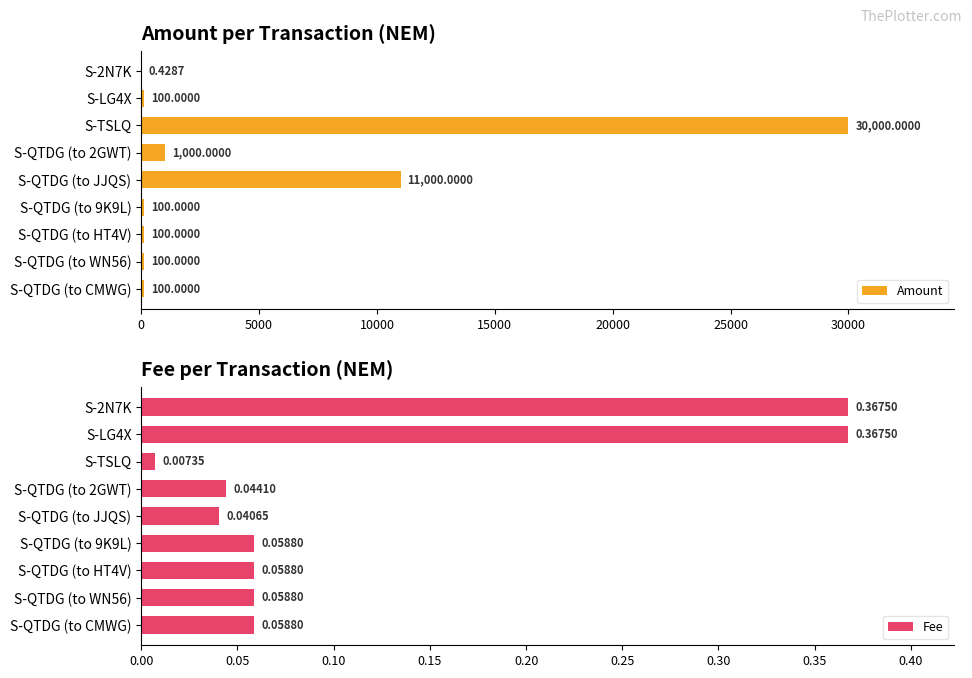

What is the sum of all Fee values?

1.1